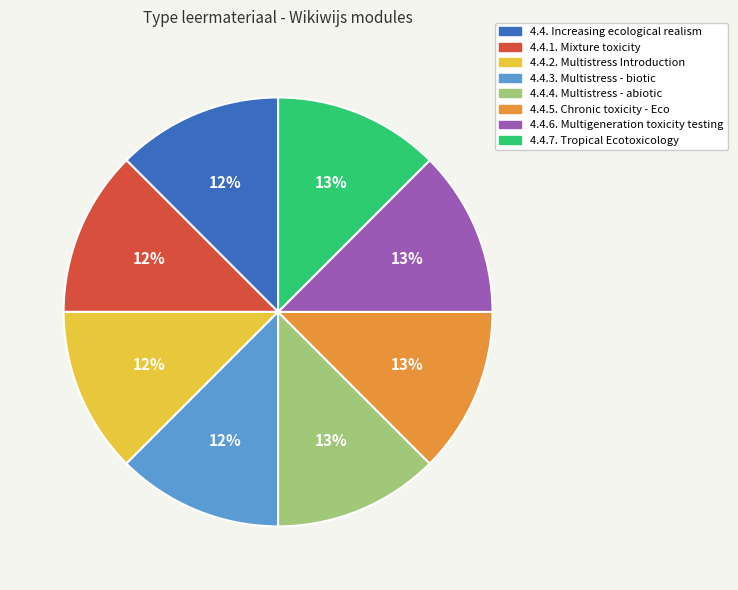

To the nearest percent, what portion does 4.4.6. Multigeneration toxicity testing represent?

13%